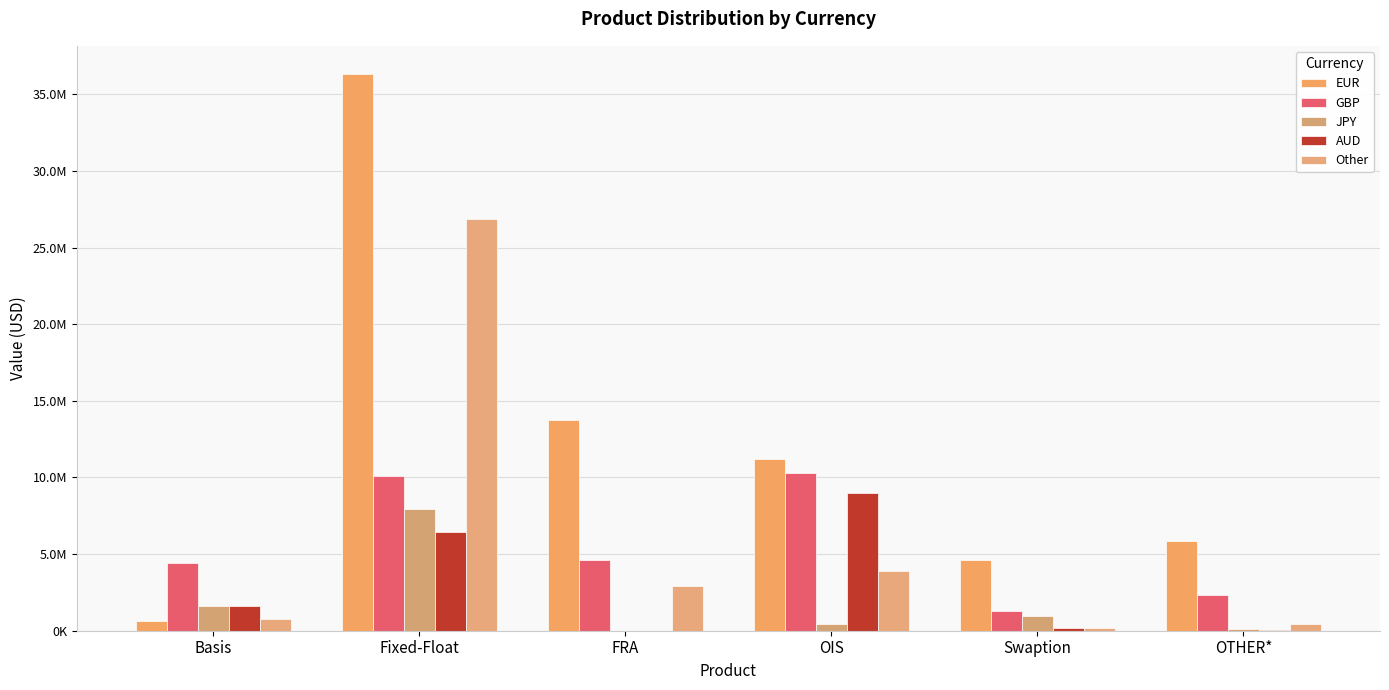

What is the sum of the AUD values at OTHER* and OIS?

9047567